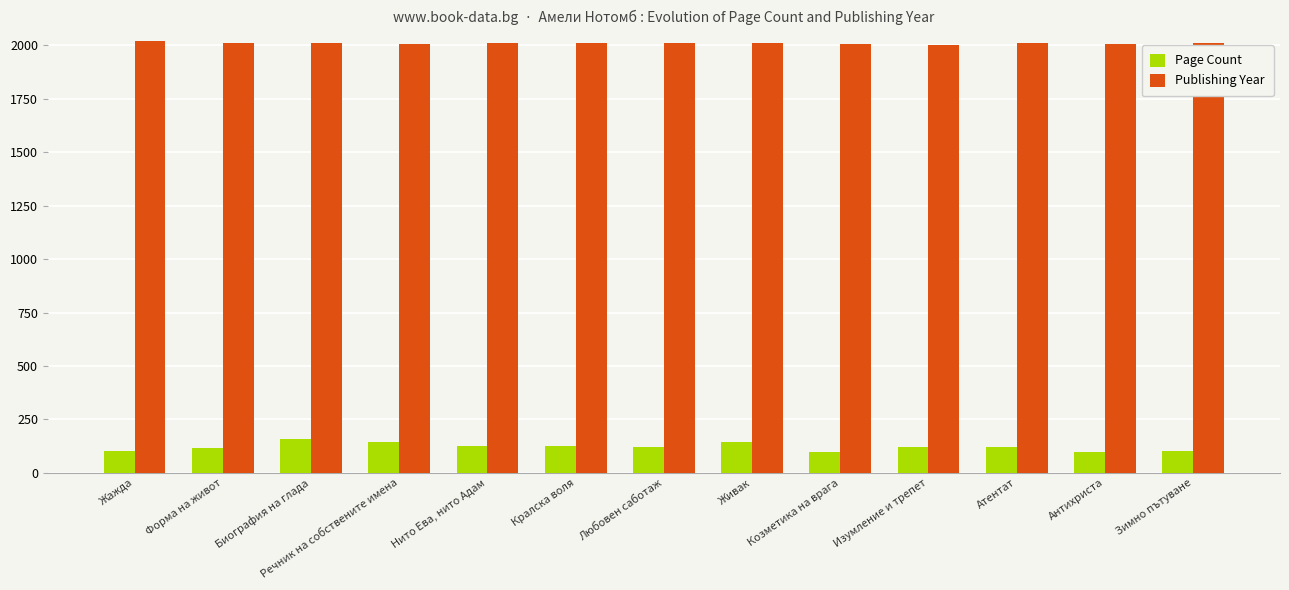

What is the difference between the highest and lowest values at Речник на собствените имена?

1862